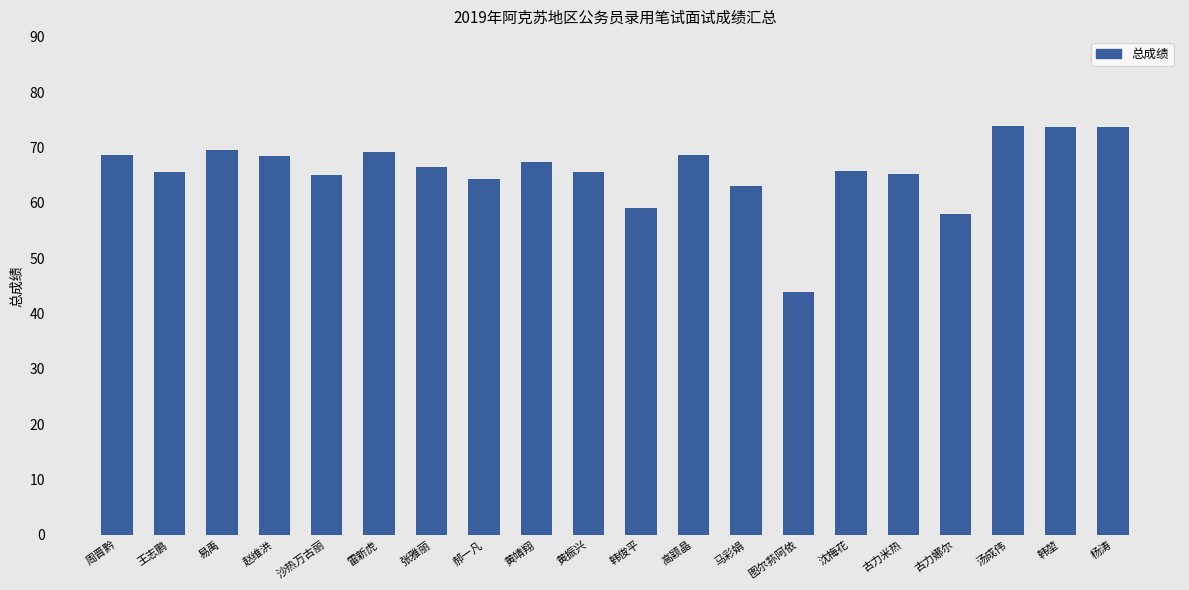

What is the sum of the values at 赵维洪 and 马彩娟?

131.6